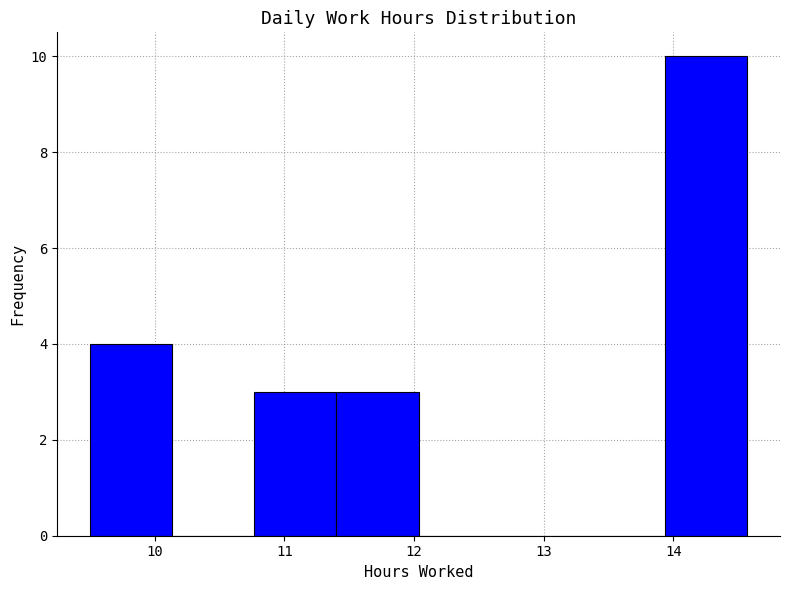

Reading left to right, transcribe this chart: for each bar, give the range it covers on the x-axis and its height. Neither the bar edges nor the heights are printed on the chart, so give them approximately, as read against the axes.

9.5 to 10.1: 4
10.1 to 10.8: 0
10.8 to 11.4: 3
11.4 to 12.0: 3
12.0 to 12.7: 0
12.7 to 13.3: 0
13.3 to 13.9: 0
13.9 to 14.6: 10